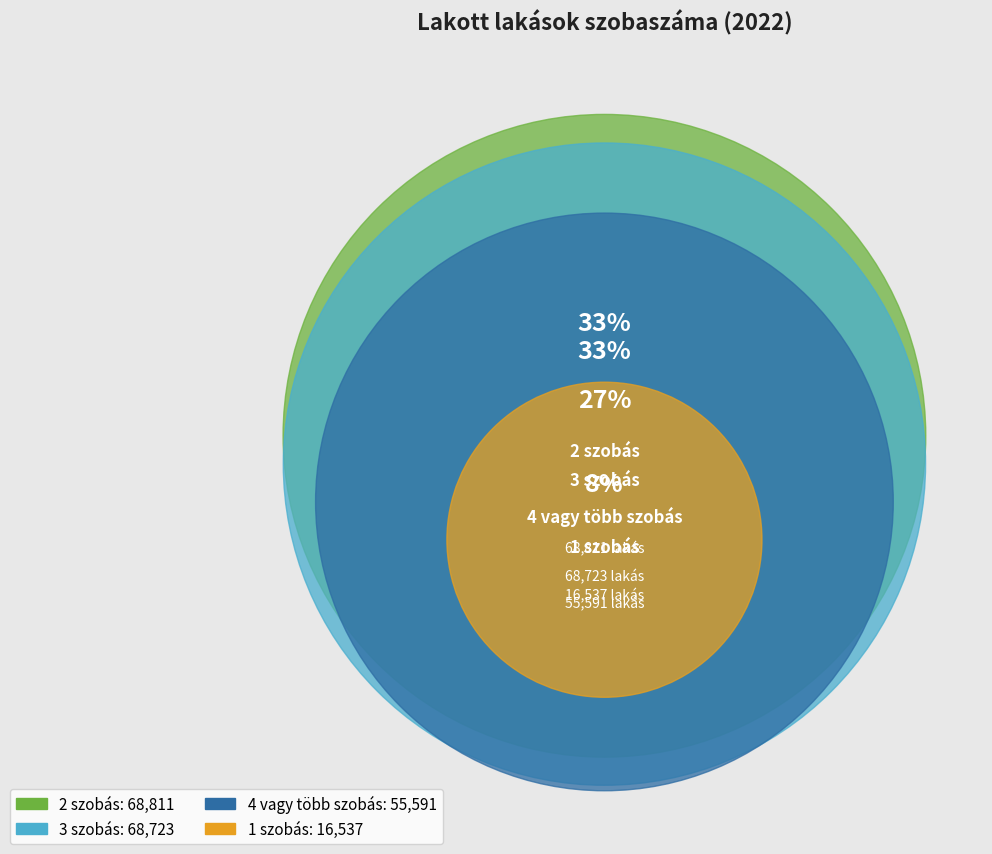

What percentage is NOT represented by 3 szobás?

67.2%